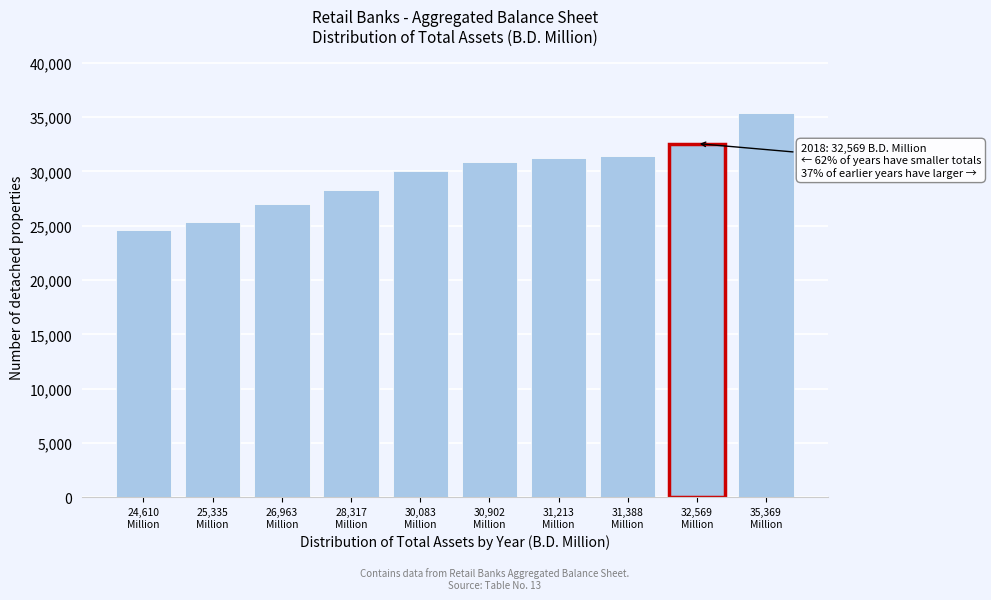

Reading left to right, list all the values displayed in this chart.

24610.3	25335.2	26963.6	28317.9	30083.2	30902.3	31213.5	31389.0	32569.0	35369.8